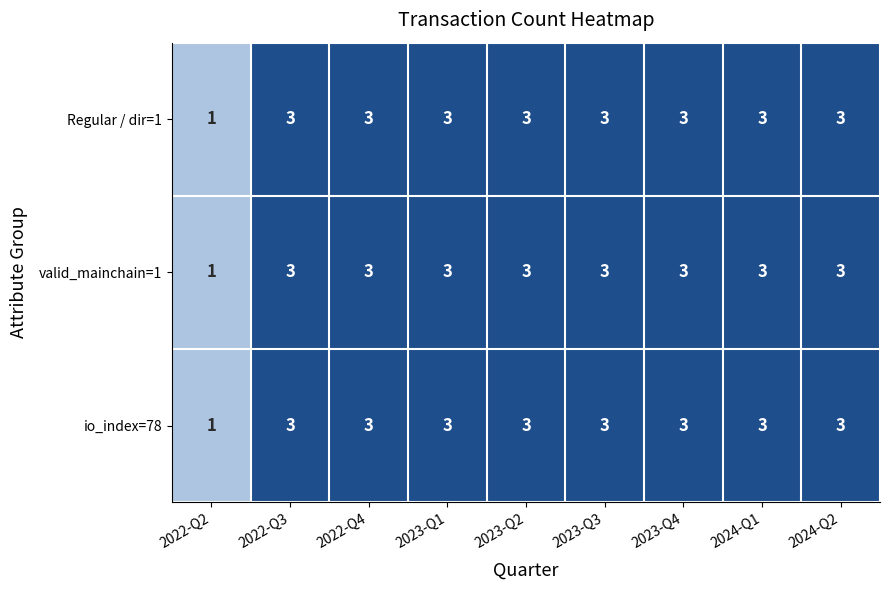

What is the total value across all series at 2023-Q4?

9